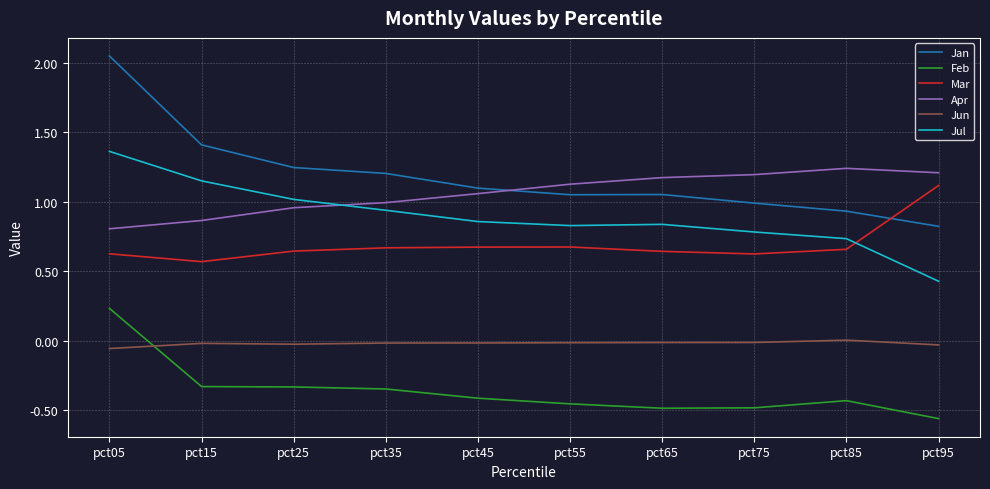

What is the difference between the highest and lowest values at pct15?

1.7